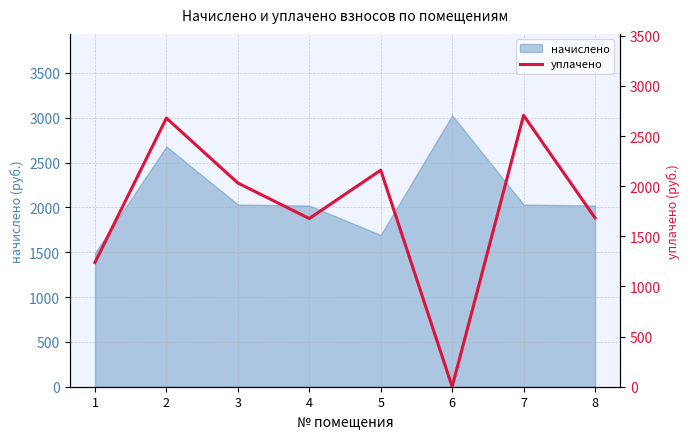

What is the average value?

1772.3